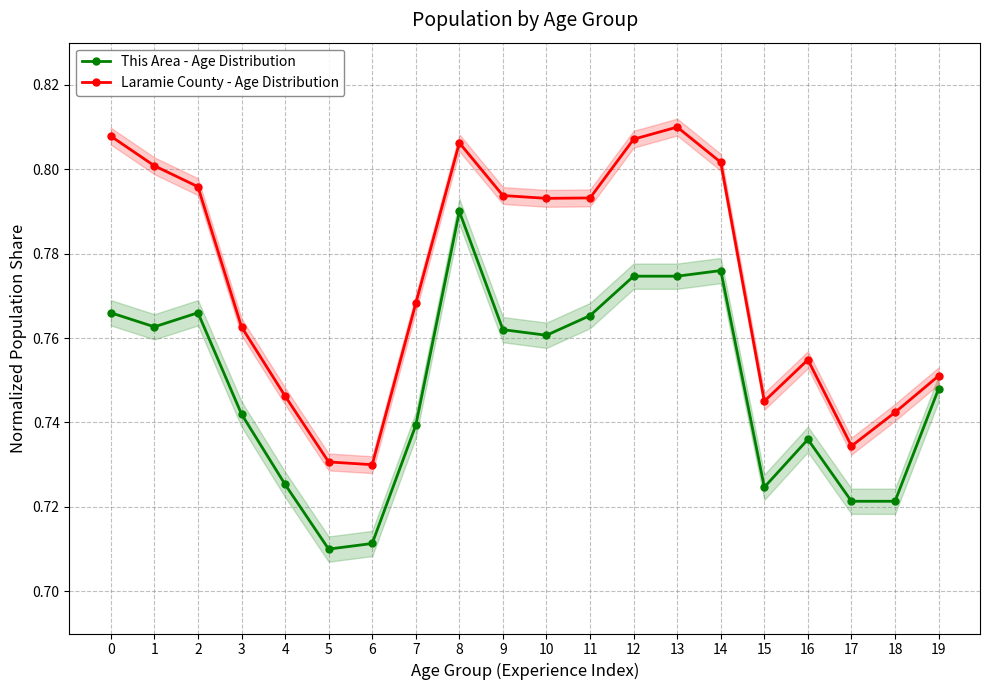

At which category is the sum across all series the highest?

8